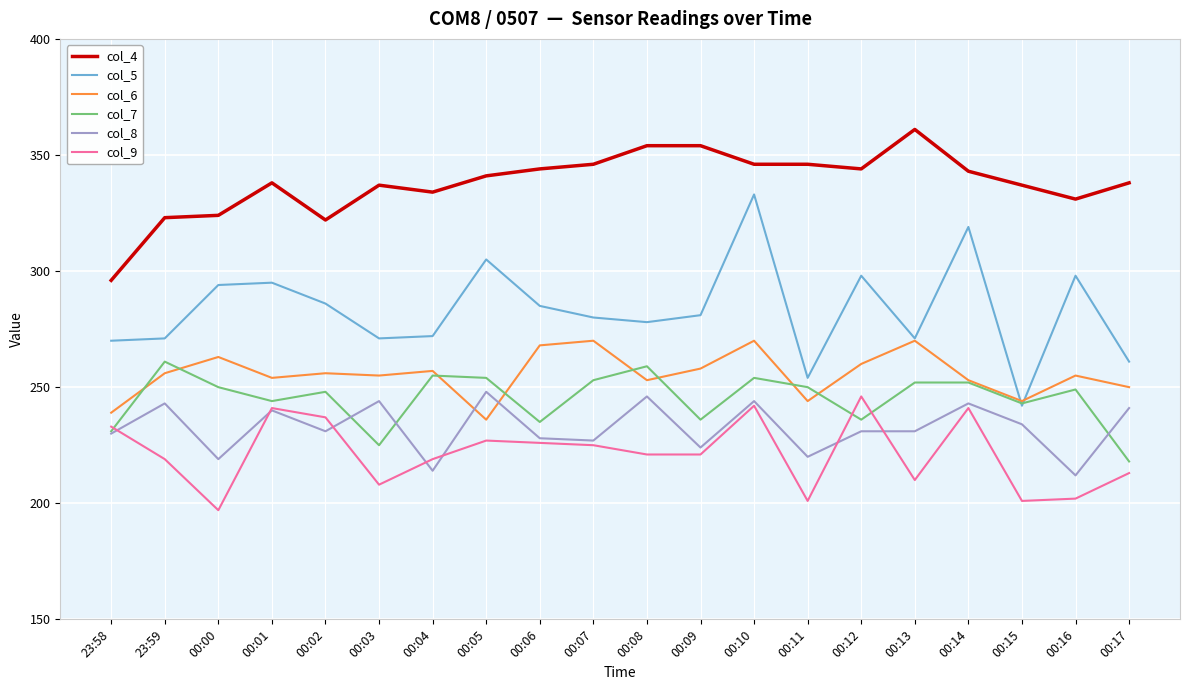

What value does the col_9 series have at 00:12, to the nearest 10?

250